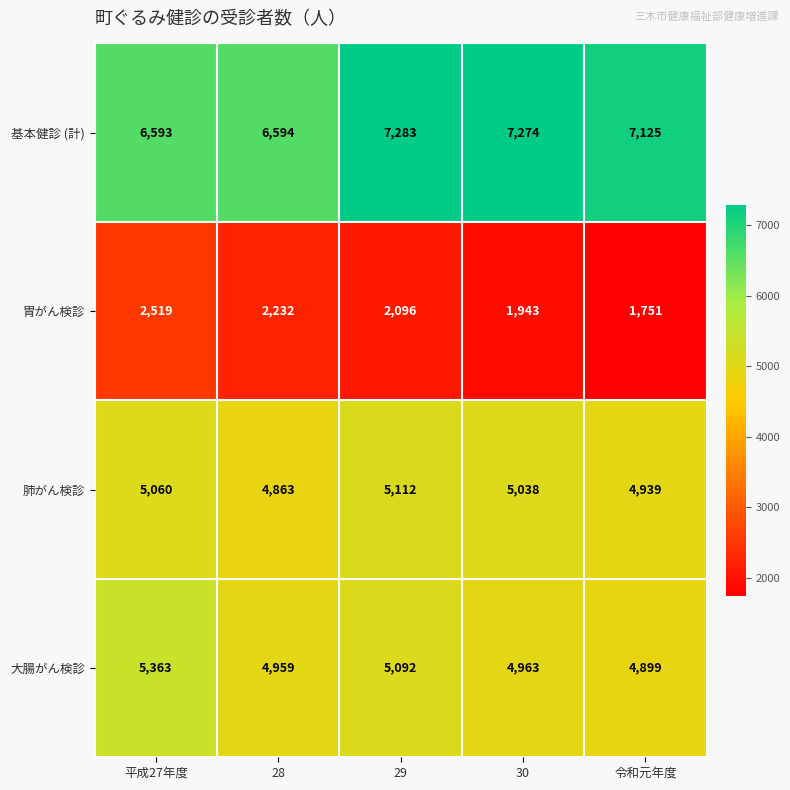

Reading left to right, what are all the values shown in this chart?

基本健診 (計): 平成27年度=6593	28=6594	29=7283	30=7274	令和元年度=7125
胃がん検診: 平成27年度=2519	28=2232	29=2096	30=1943	令和元年度=1751
肺がん検診: 平成27年度=5060	28=4863	29=5112	30=5038	令和元年度=4939
大腸がん検診: 平成27年度=5363	28=4959	29=5092	30=4963	令和元年度=4899